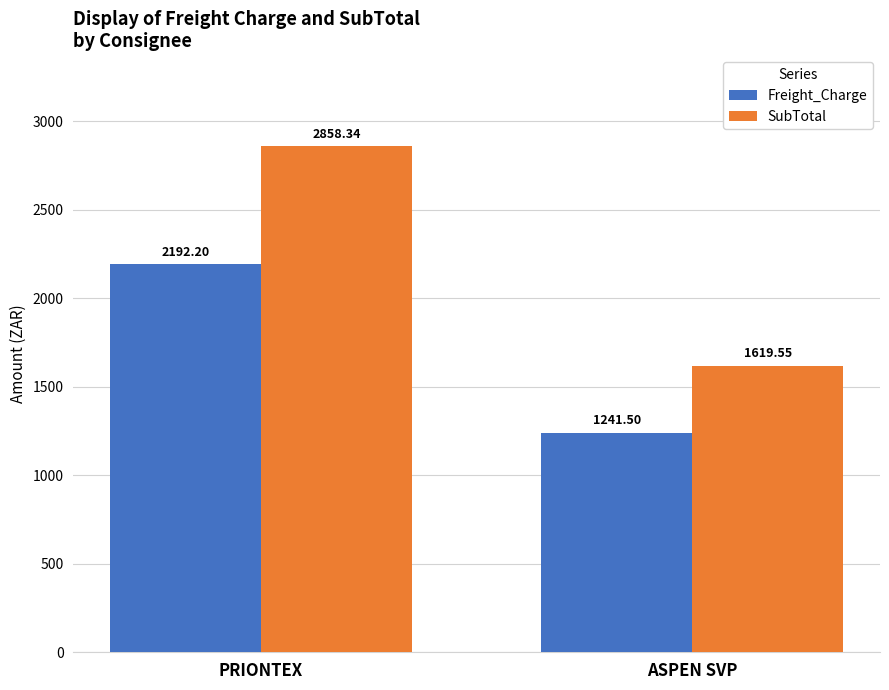

List the labels in order of Freight_Charge value, smallest first.

ASPEN SVP, PRIONTEX